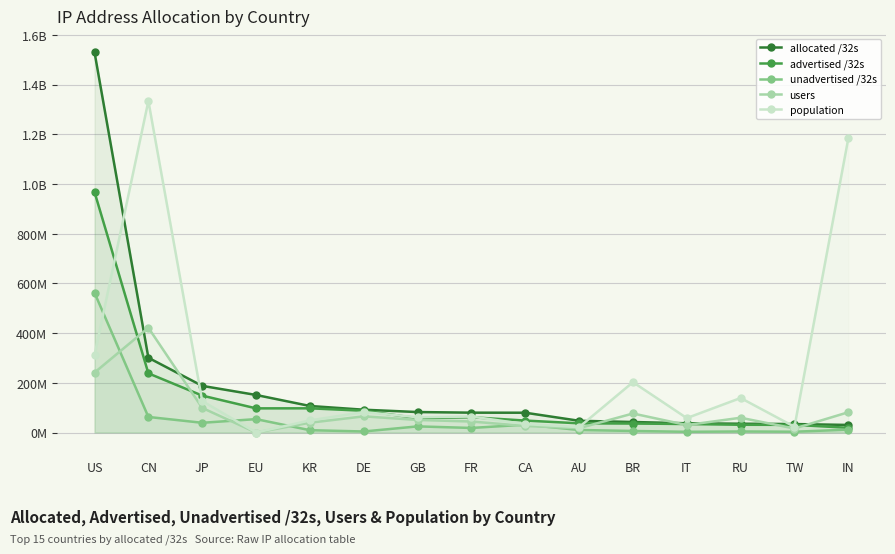

True or false: advertised /32s and unadvertised /32s intersect in this chart.

False